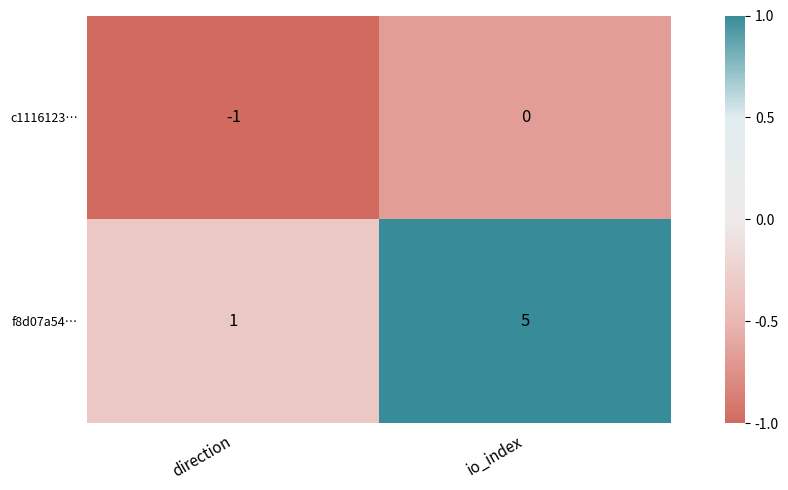

How many categories are shown in the chart?

2